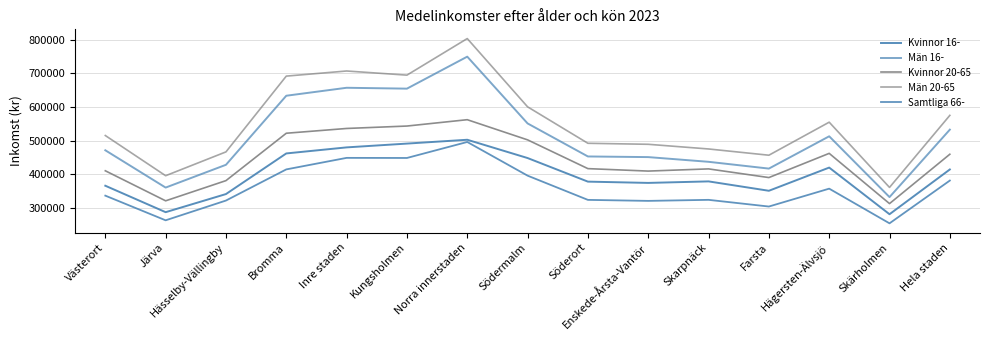

The value of Kvinnor 20-65 at Inre staden is 330353. True or false?

False